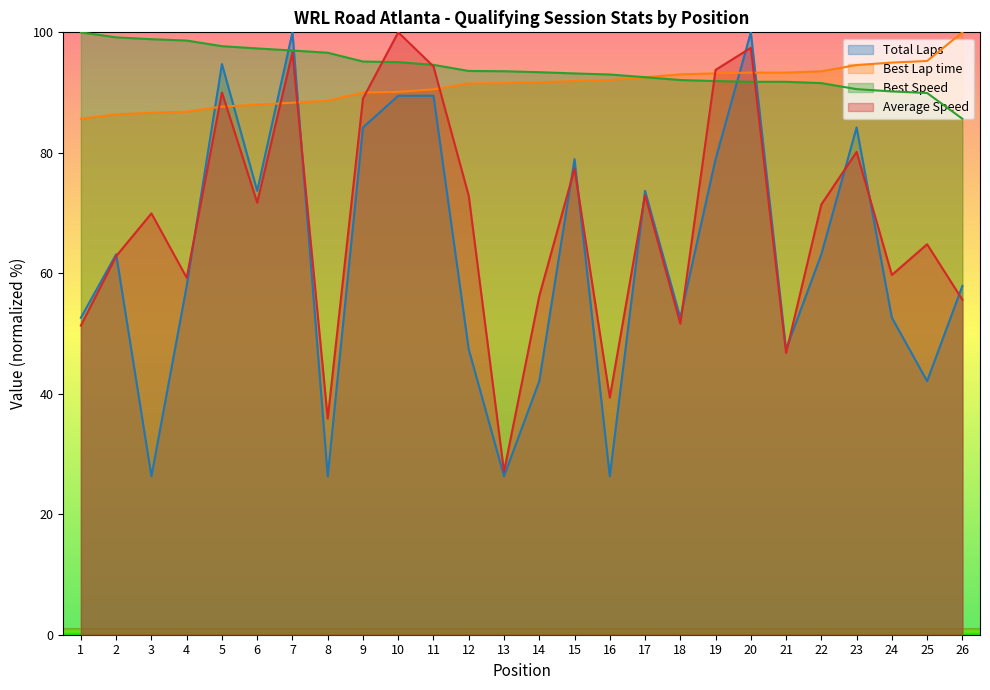

What are all the series names shown in the legend?

Total Laps, Best Lap time, Best Speed, Average Speed